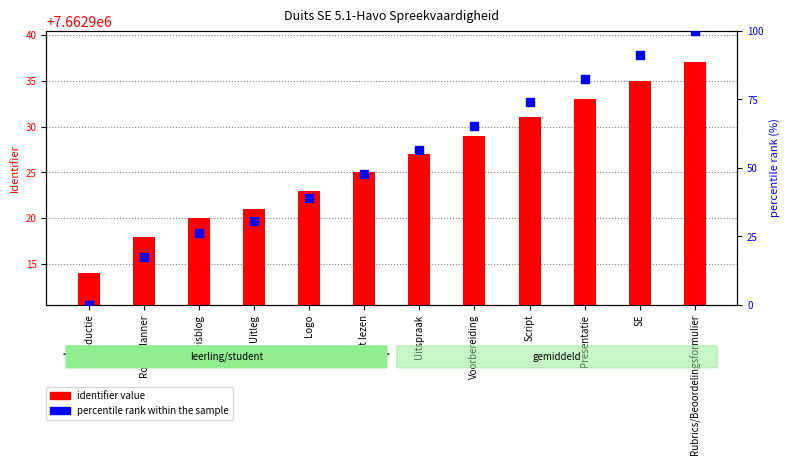

Which series has the largest Y range (max minus min)?

percentile rank within the sample